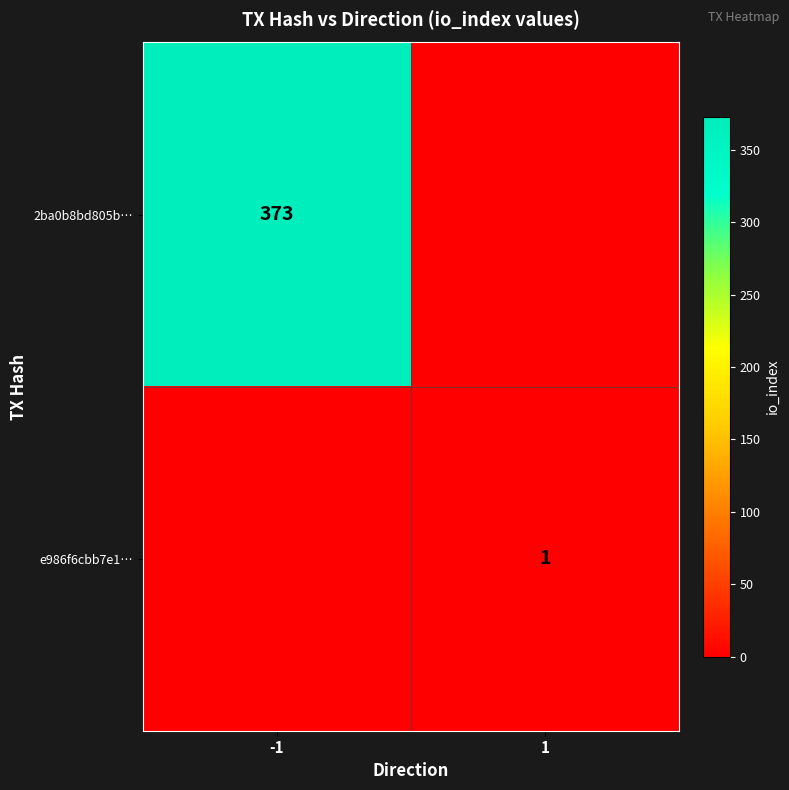

Is it true that e986f6cbb7e1… equals 2 at 1?

False